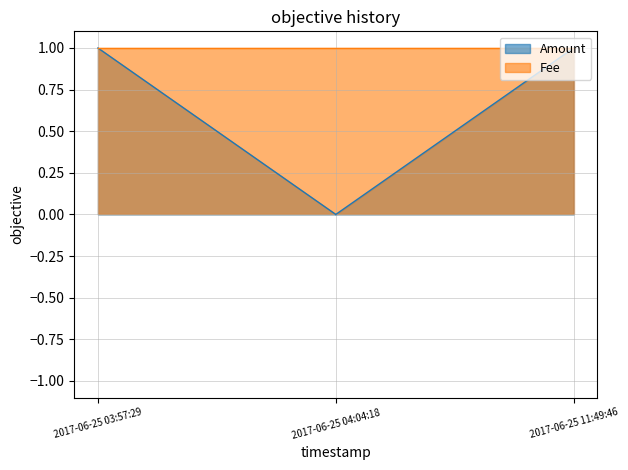

List the labels in order of value, largest first.

2017-06-25 03:57:29, 2017-06-25 11:49:46, 2017-06-25 04:04:18